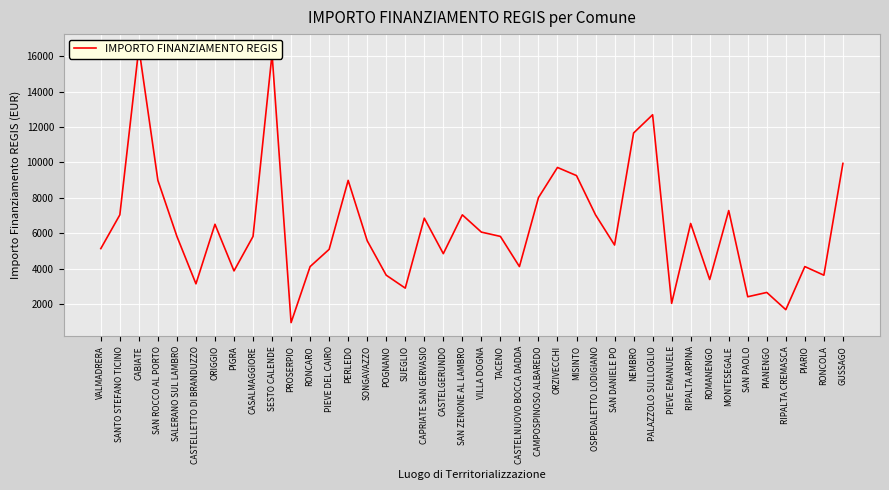

The value at SESTO CALENDE is 16121. True or false?

True